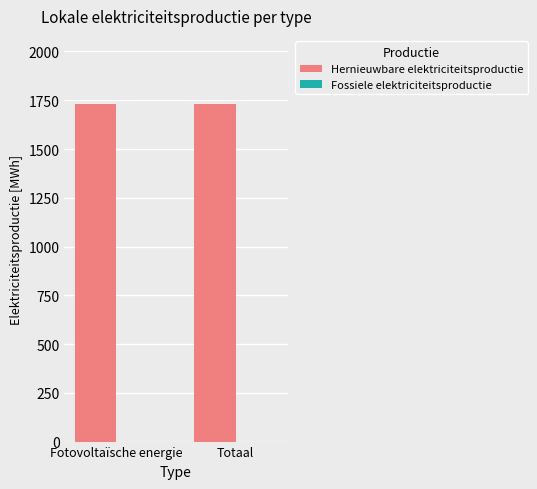

Which category has the lowest value in the Fossiele elektriciteitsproductie series?

Fotovoltaïsche energie